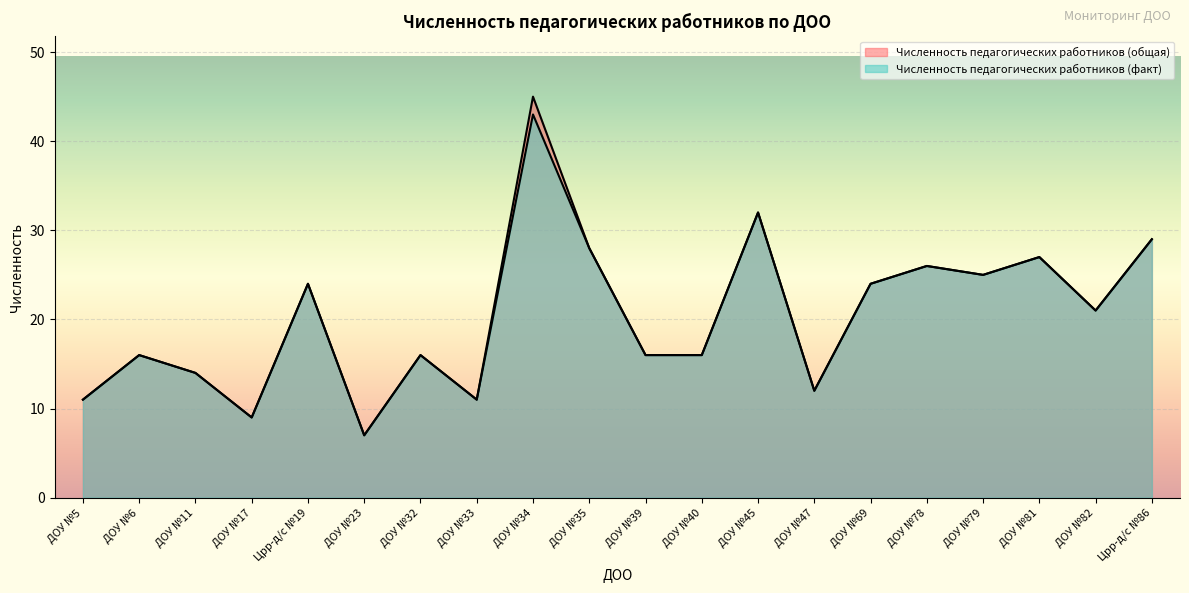

What is the difference between the Численность педагогических работников (факт) values at ДОУ №69 and ДОУ №34?

19